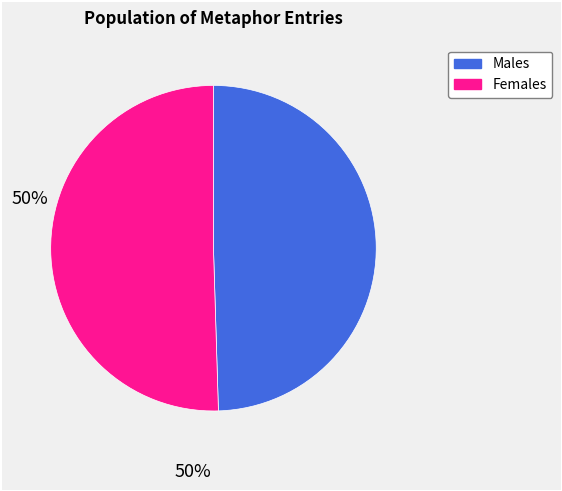

Combined, do Males and Females account for over 50%?

Yes